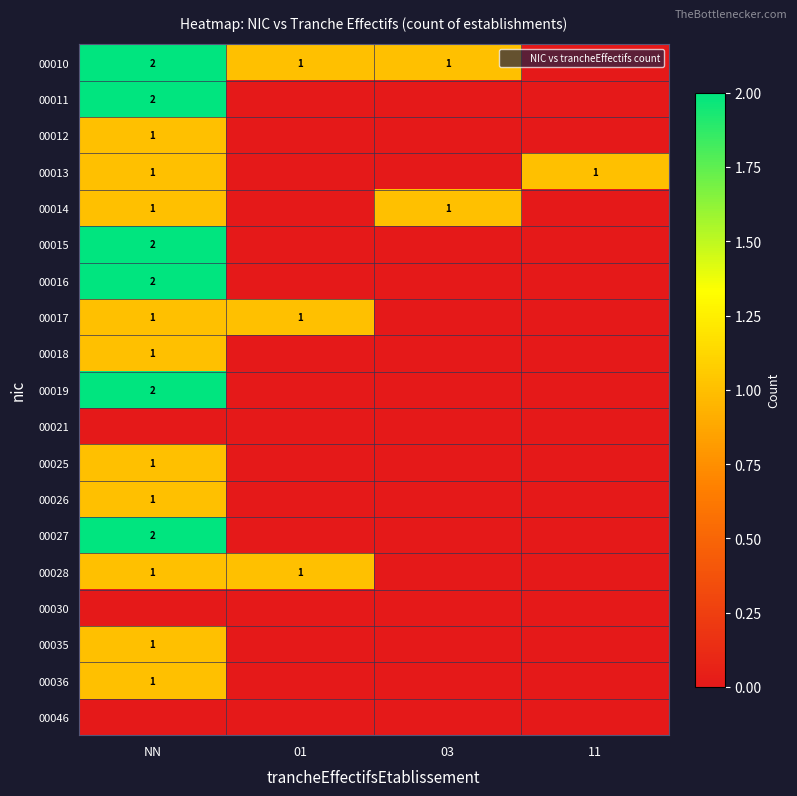

The value of 00021 at NN is 0. True or false?

True